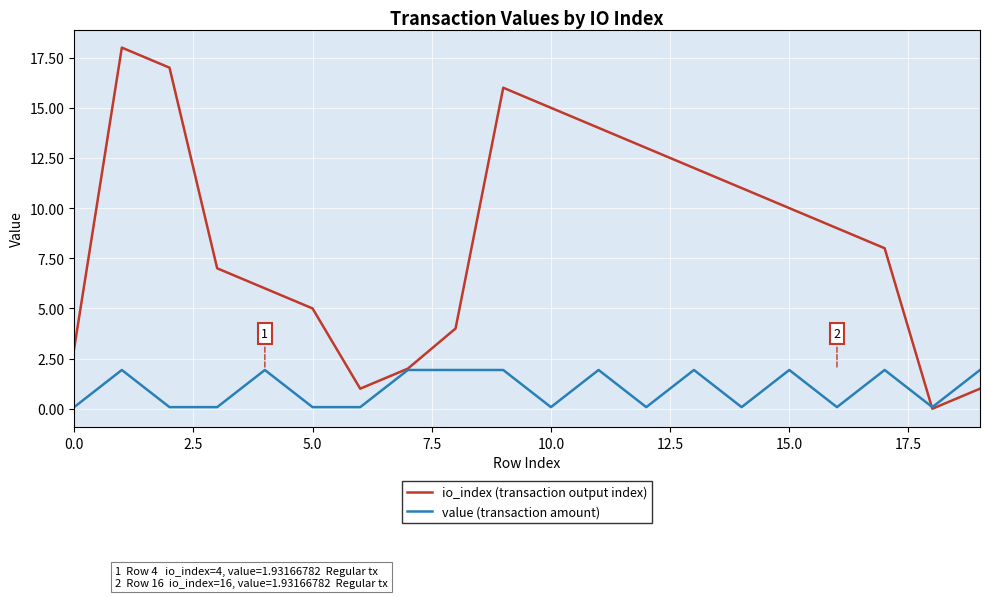

Which series has the largest range (max minus min)?

io_index (transaction output index)